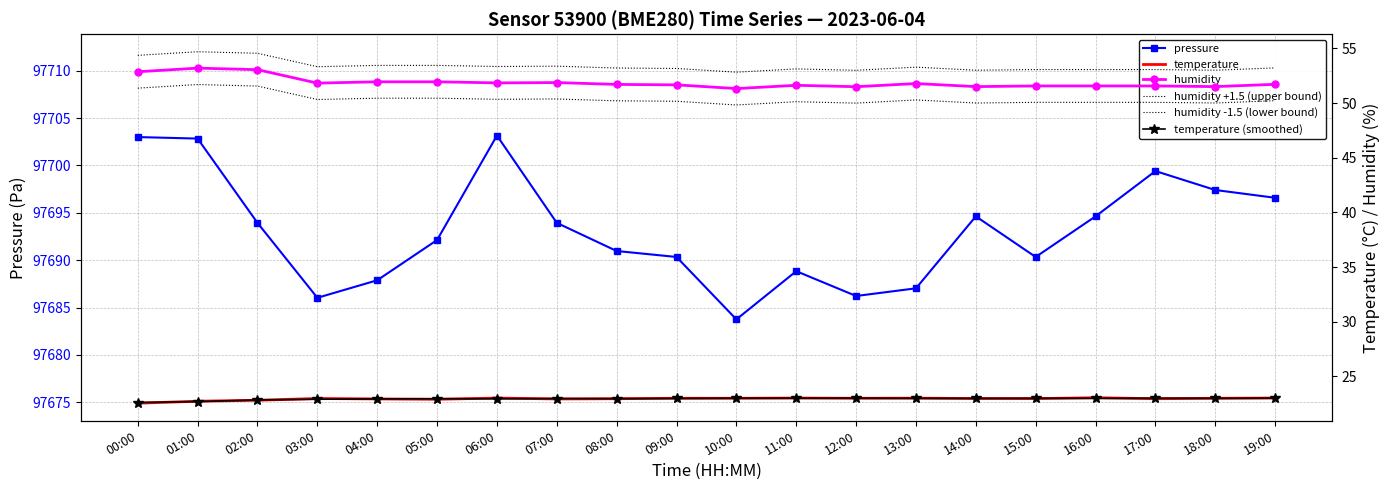

How many values in the humidity -1.5 (lower bound) series exceed 50?

18